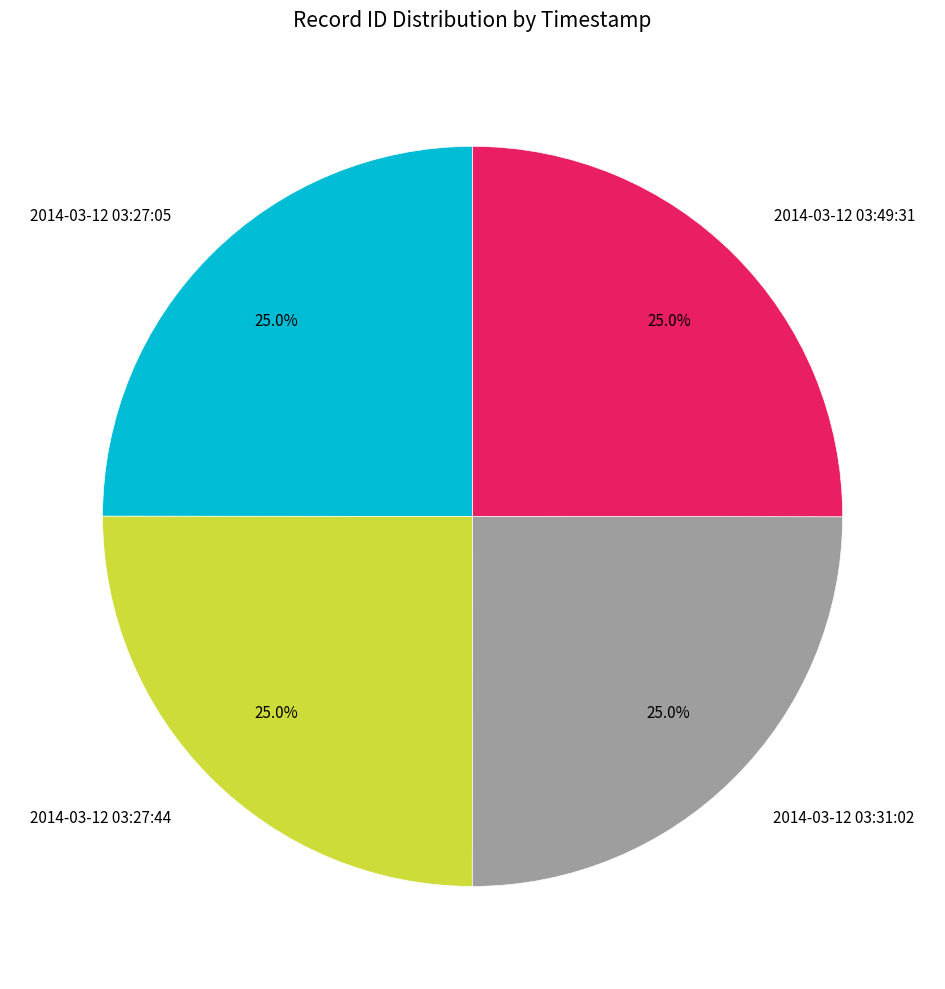

The 2014-03-12 03:27:05 slice represents 34% of the pie. True or false?

False